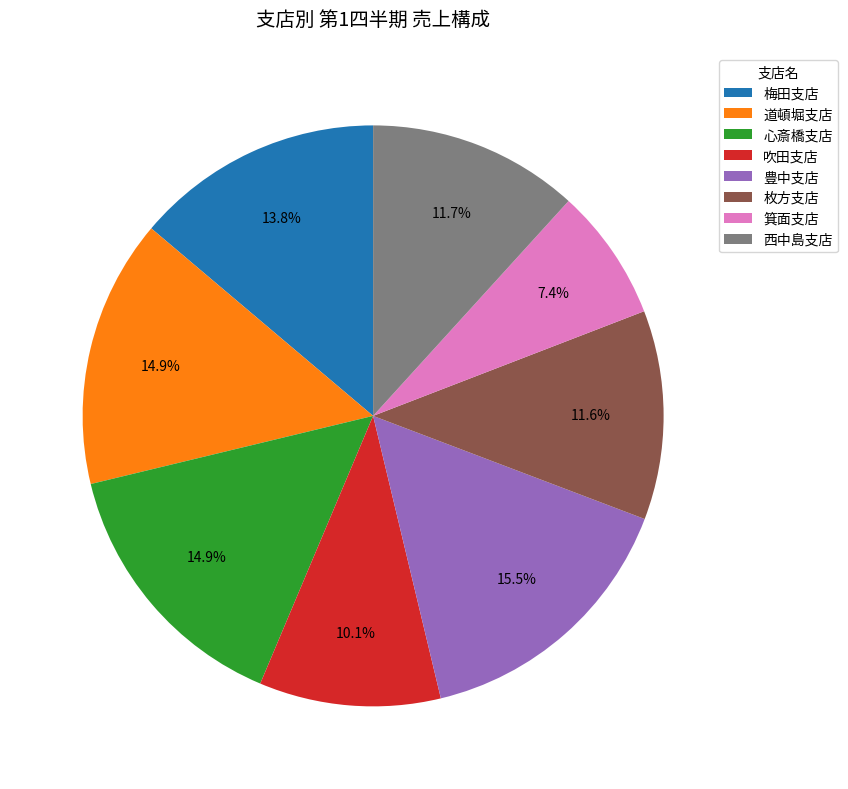

Is 箕面支店 the majority of the pie?

No